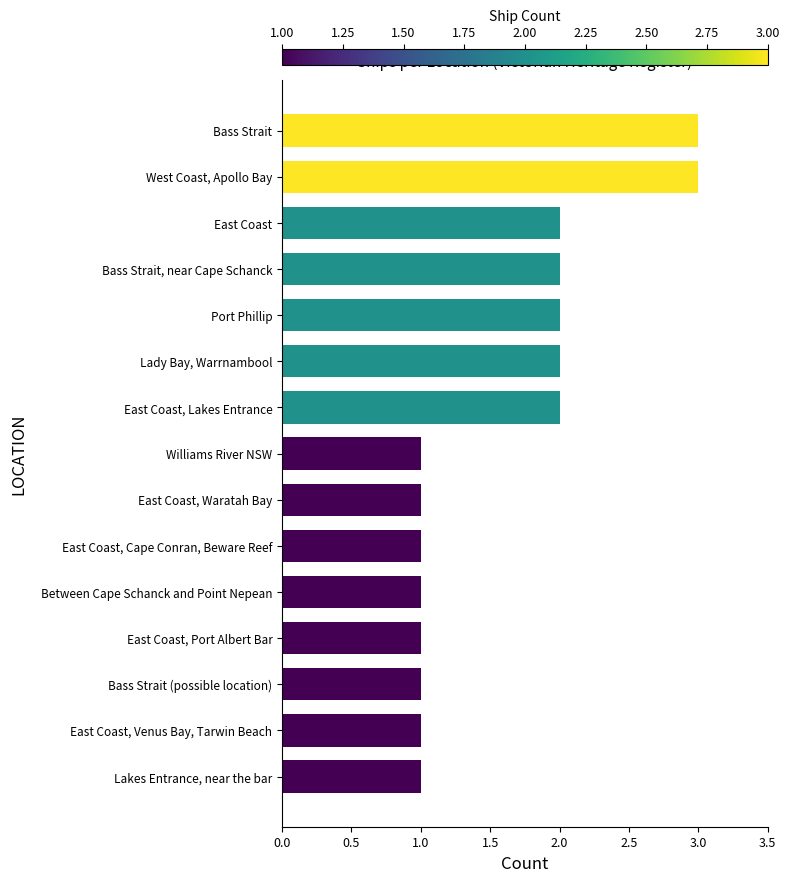

Is it true that the value at West Coast, Apollo Bay is 4?

False